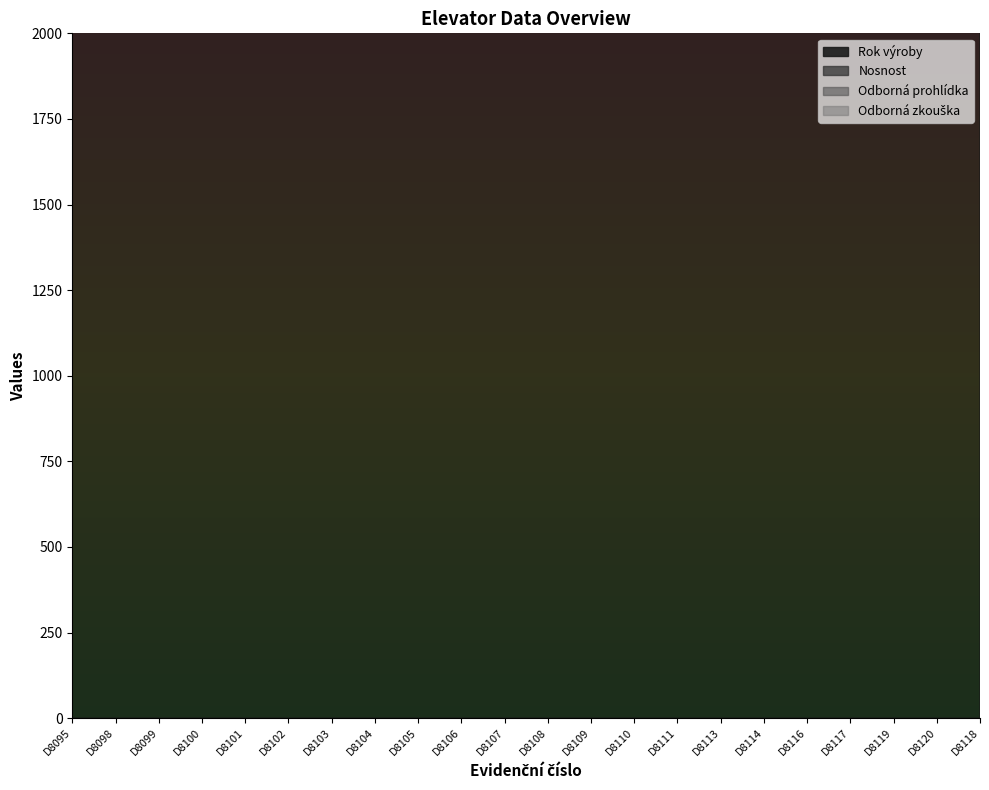

Does the chart have visible grid lines?

No